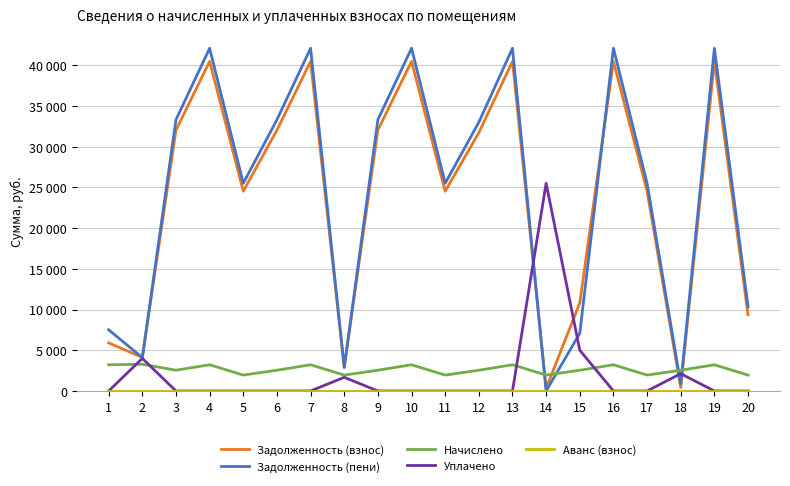

What is the value of the Начислено point at the 11th from the left?

1950.0